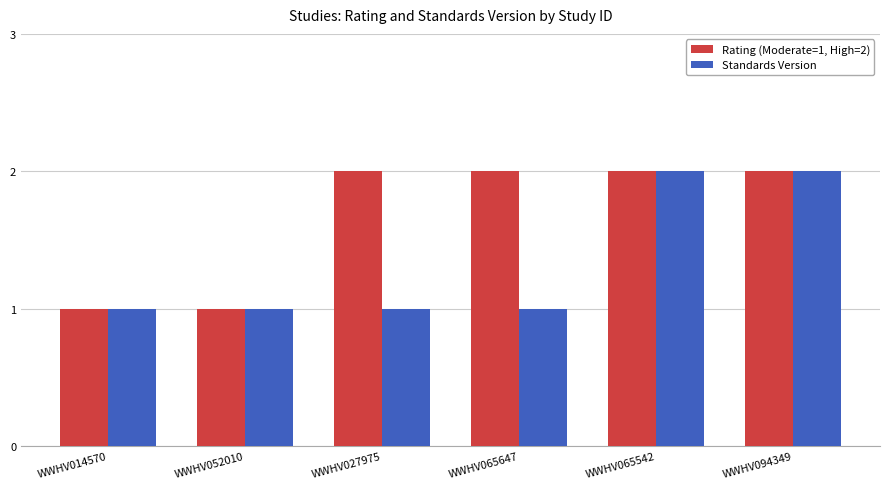

Which series has the largest total across all categories?

Rating (Moderate=1, High=2)